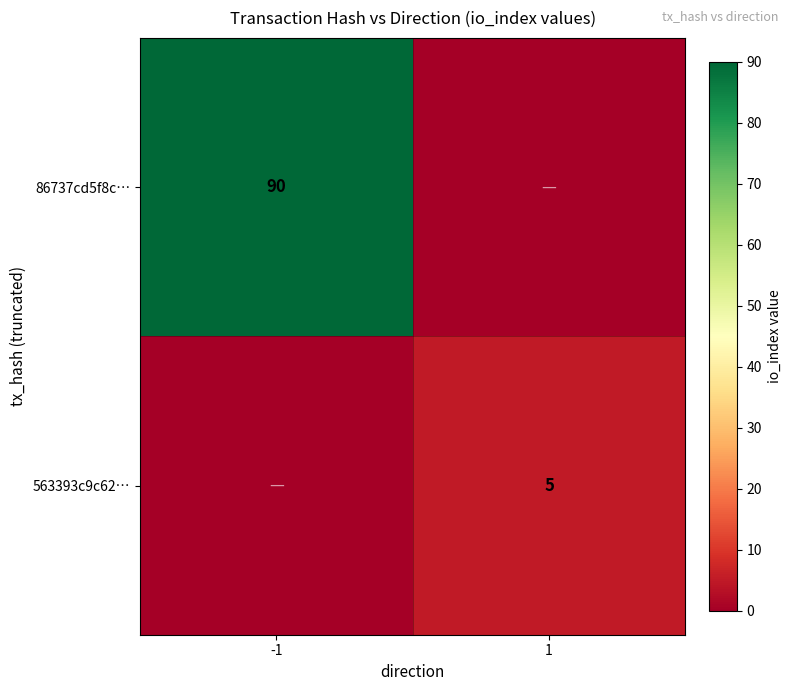

Is it true that 86737cd5f8c… equals 42 at -1?

False